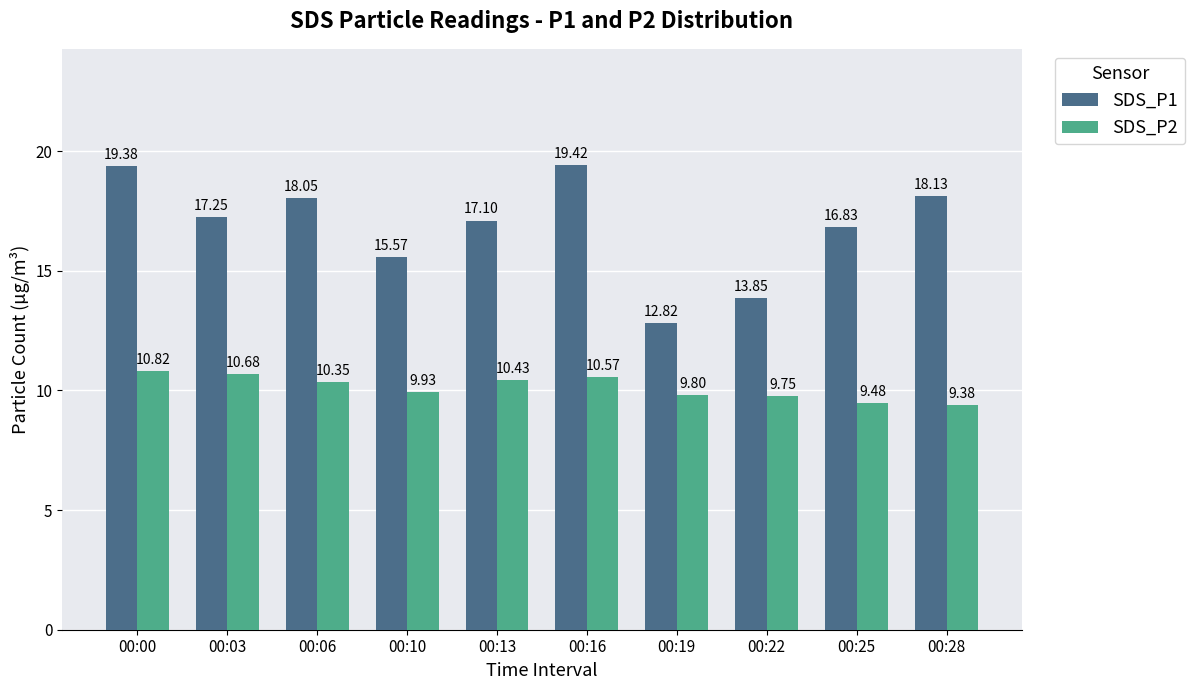

How many bars are there in total?

20